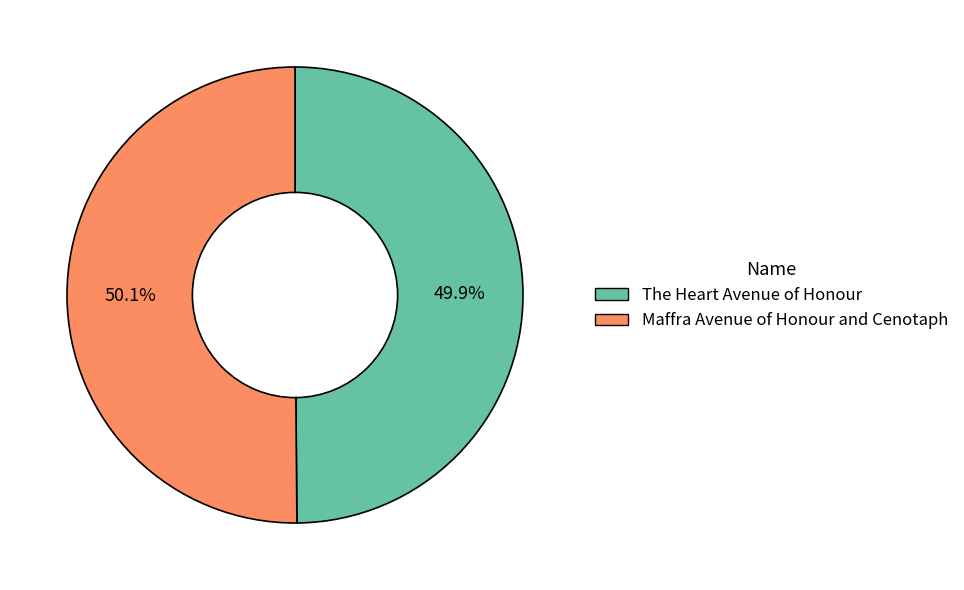

What is the ratio of the value at The Heart Avenue of Honour to the value at Maffra Avenue of Honour and Cenotaph?

1.0